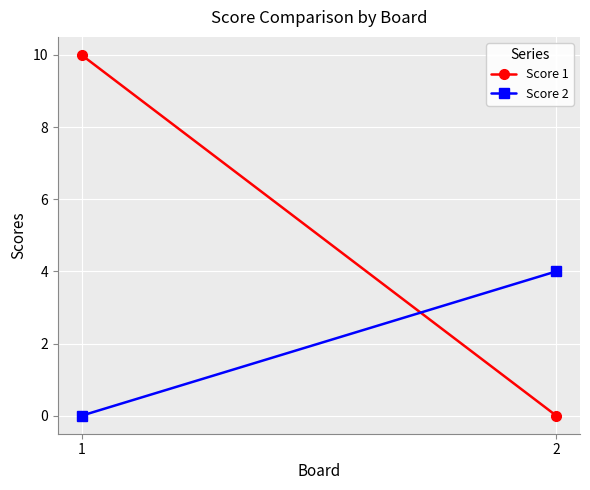

Which series has the largest total across all categories?

Score 1